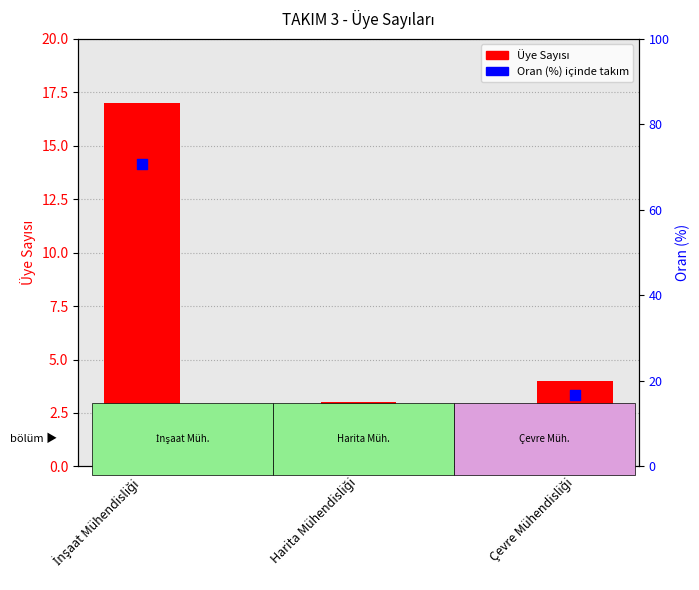

Which series reaches the maximum Y coordinate?

Oran (%)